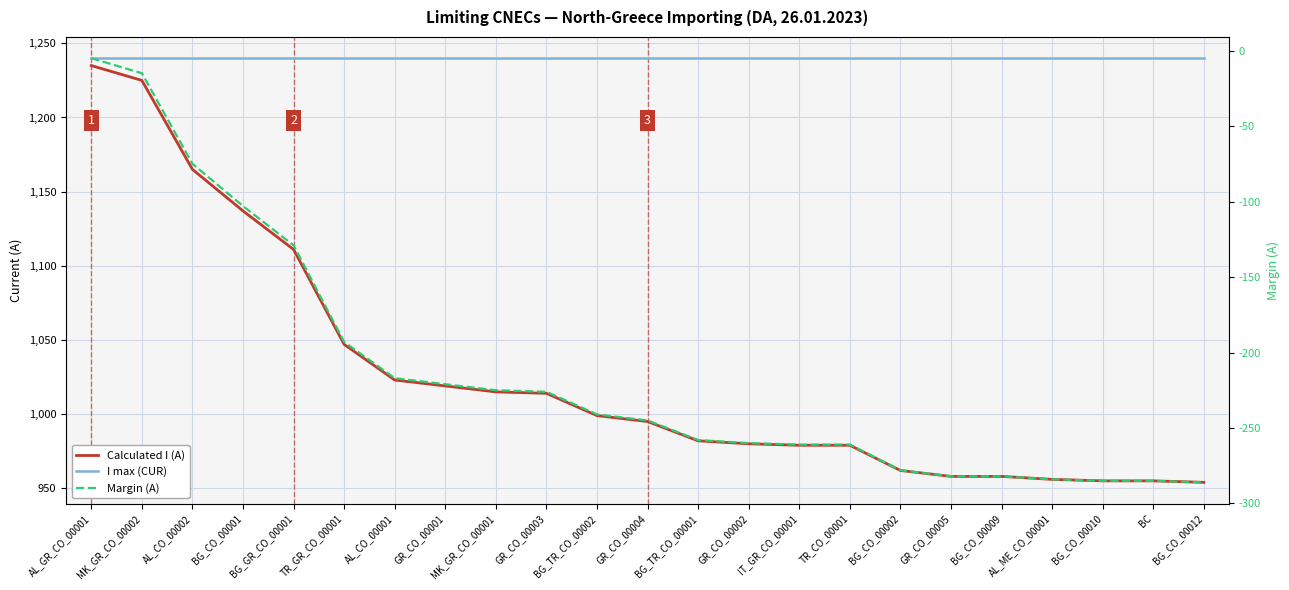

Reading left to right, list all the values displayed in this chart.

Calculated I (A): AL_GR_CO_00001=1235	MK_GR_CO_00002=1225	AL_CO_00002=1165	BG_CO_00001=1137	BG_GR_CO_00001=1111	TR_GR_CO_00001=1047	AL_CO_00001=1023	GR_CO_00001=1019	MK_GR_CO_00001=1015	GR_CO_00003=1014	BG_TR_CO_00002=999	GR_CO_00004=995	BG_TR_CO_00001=982	GR_CO_00002=980	IT_GR_CO_00001=979	TR_CO_00001=979	BG_CO_00002=962	GR_CO_00005=958	BG_CO_00009=958	AL_ME_CO_00001=956	BG_CO_00010=955	BC=955	BG_CO_00012=954
I max (CUR): AL_GR_CO_00001=1240	MK_GR_CO_00002=1240	AL_CO_00002=1240	BG_CO_00001=1240	BG_GR_CO_00001=1240	TR_GR_CO_00001=1240	AL_CO_00001=1240	GR_CO_00001=1240	MK_GR_CO_00001=1240	GR_CO_00003=1240	BG_TR_CO_00002=1240	GR_CO_00004=1240	BG_TR_CO_00001=1240	GR_CO_00002=1240	IT_GR_CO_00001=1240	TR_CO_00001=1240	BG_CO_00002=1240	GR_CO_00005=1240	BG_CO_00009=1240	AL_ME_CO_00001=1240	BG_CO_00010=1240	BC=1240	BG_CO_00012=1240
Margin (A): AL_GR_CO_00001=-5	MK_GR_CO_00002=-15	AL_CO_00002=-75	BG_CO_00001=-103	BG_GR_CO_00001=-129	TR_GR_CO_00001=-193	AL_CO_00001=-217	GR_CO_00001=-221	MK_GR_CO_00001=-225	GR_CO_00003=-226	BG_TR_CO_00002=-241	GR_CO_00004=-245	BG_TR_CO_00001=-258	GR_CO_00002=-260	IT_GR_CO_00001=-261	TR_CO_00001=-261	BG_CO_00002=-278	GR_CO_00005=-282	BG_CO_00009=-282	AL_ME_CO_00001=-284	BG_CO_00010=-285	BC=-285	BG_CO_00012=-286